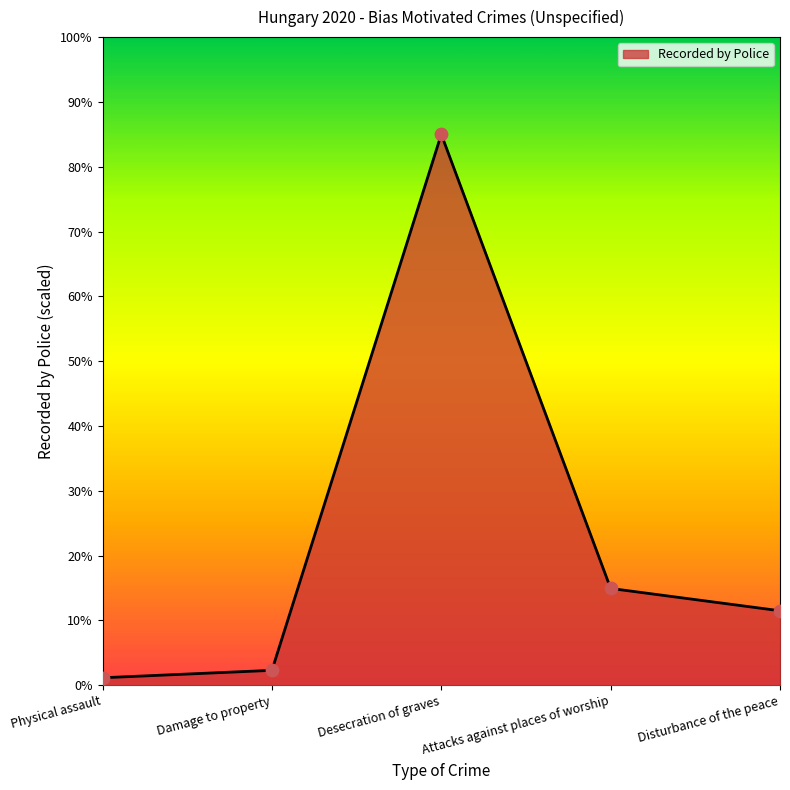

What is the ratio of the value at Attacks against places of worship to the value at Physical assault?

13.0